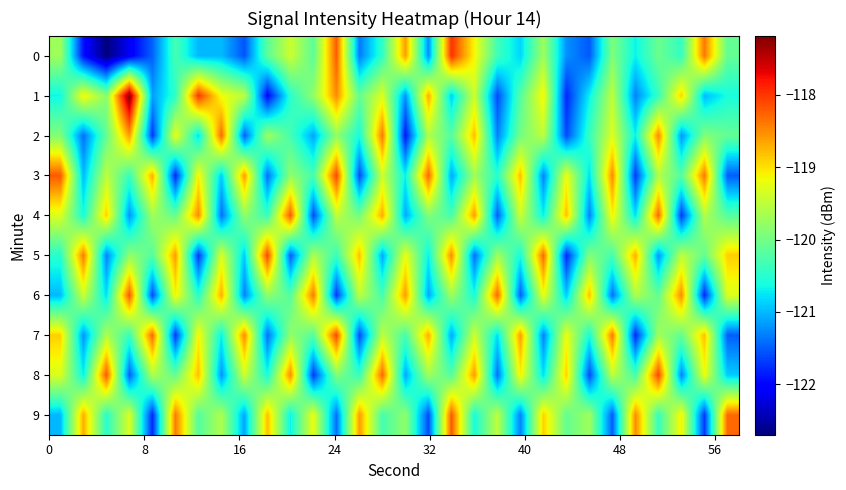

Rank the series by their maximum value, from lowest to highest.

2, 4, 6, 9, 3, 5, 7, 8, 0, 1